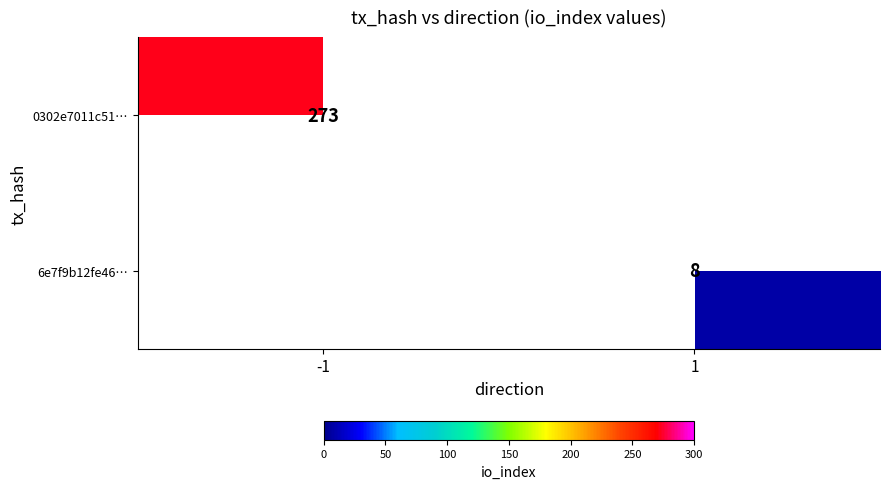

How many categories are shown in the chart?

2